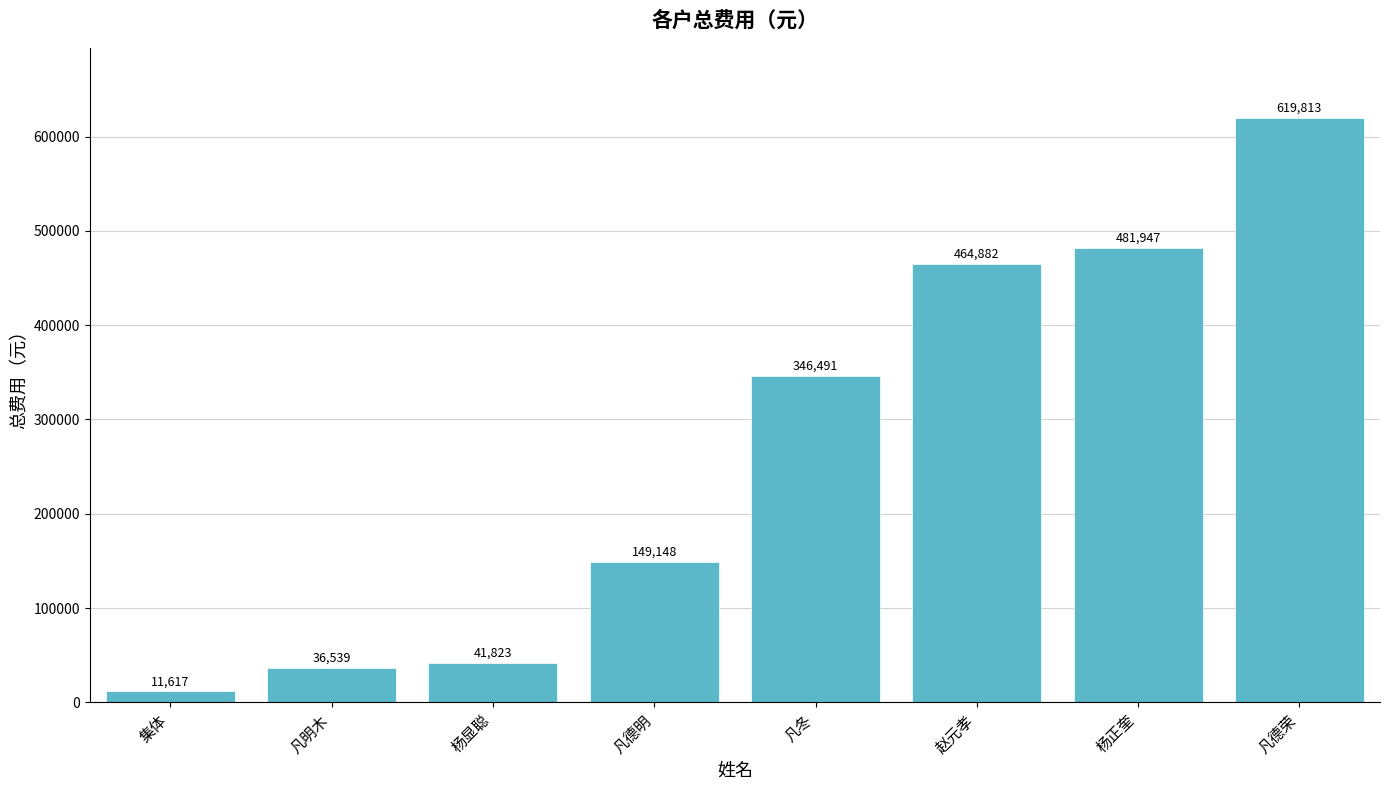

What is the value of the 8th bar from the left?

619812.8